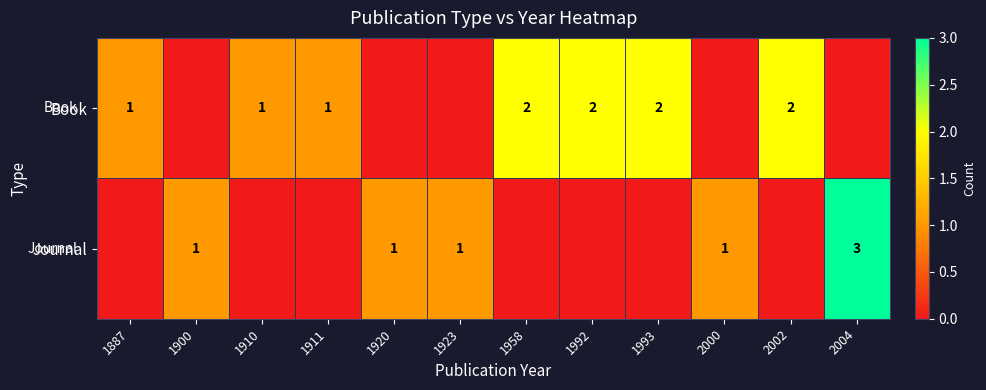

What is the sum of the Book values at 1993 and 1958?

4